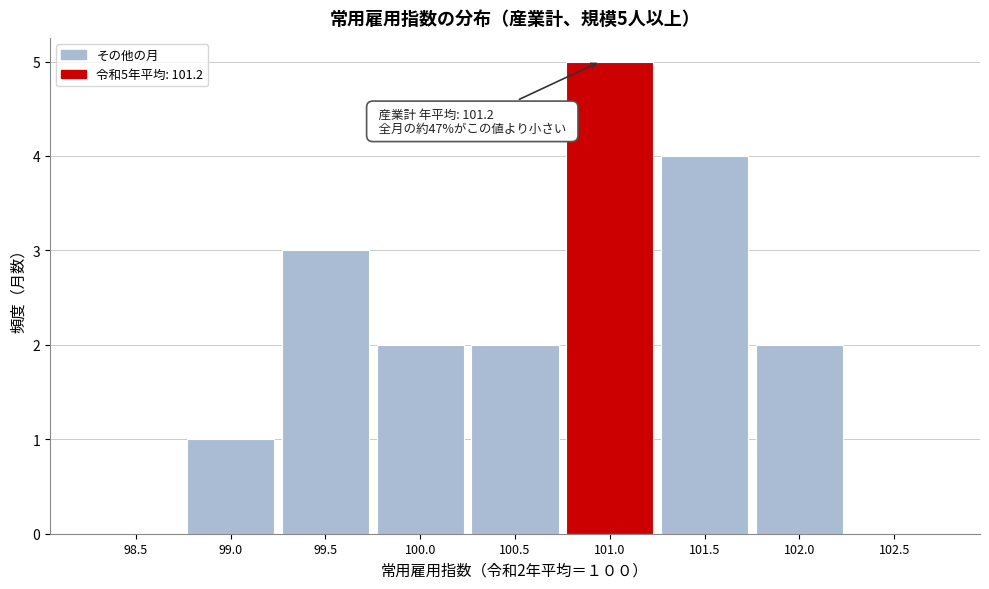

Reading left to right, transcribe all the data shown in this chart.

98.5=0	99.0=1	99.5=3	100.0=2	100.5=2	101.0=5	101.5=4	102.0=2	102.5=0